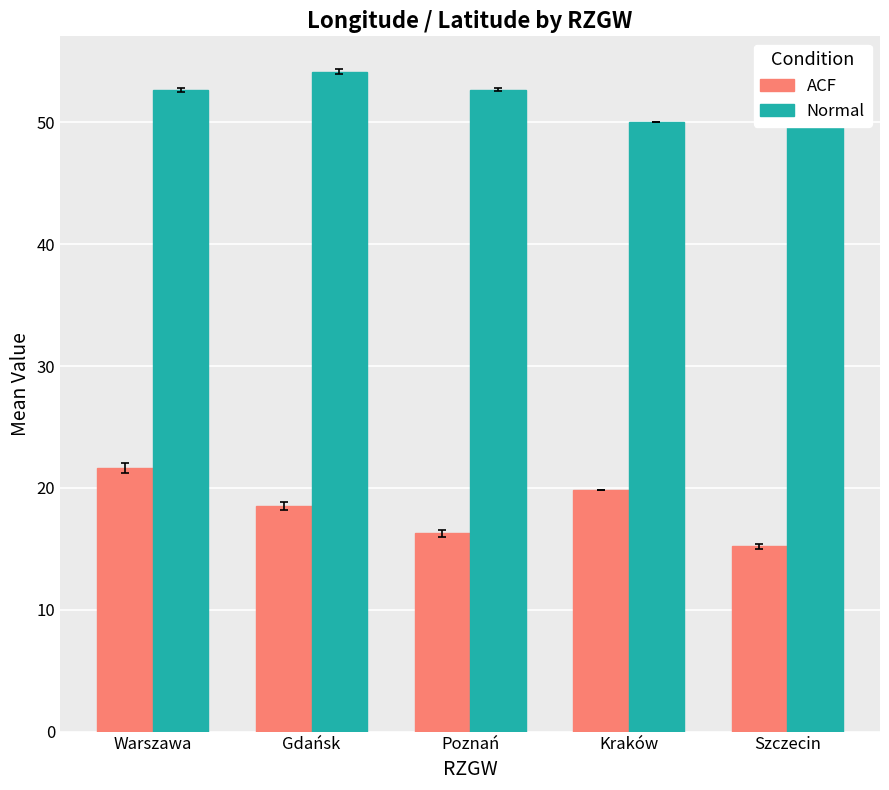

At which category is the sum across all series the highest?

Warszawa